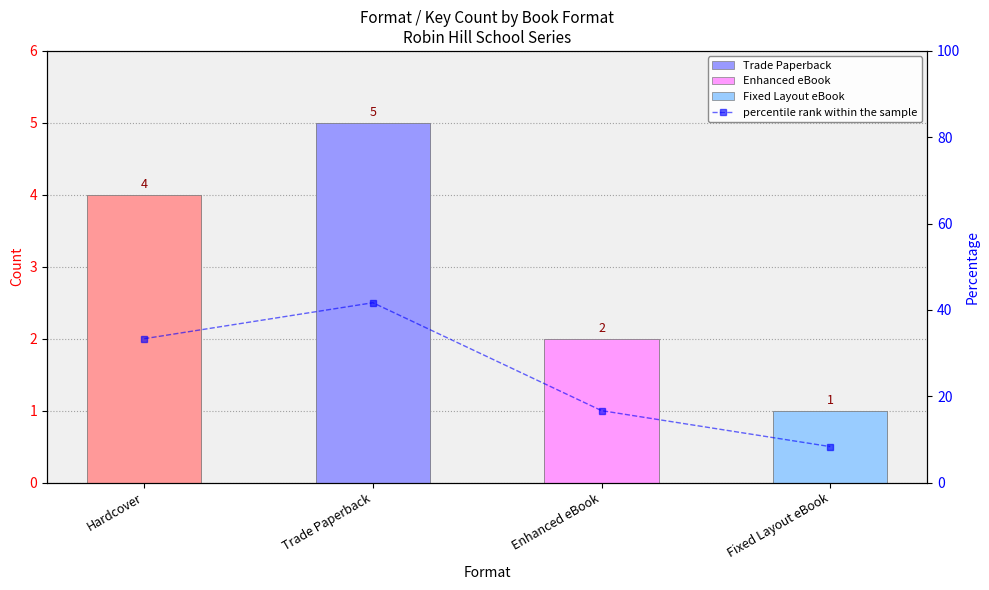

The value at Enhanced eBook is 28.2. True or false?

False